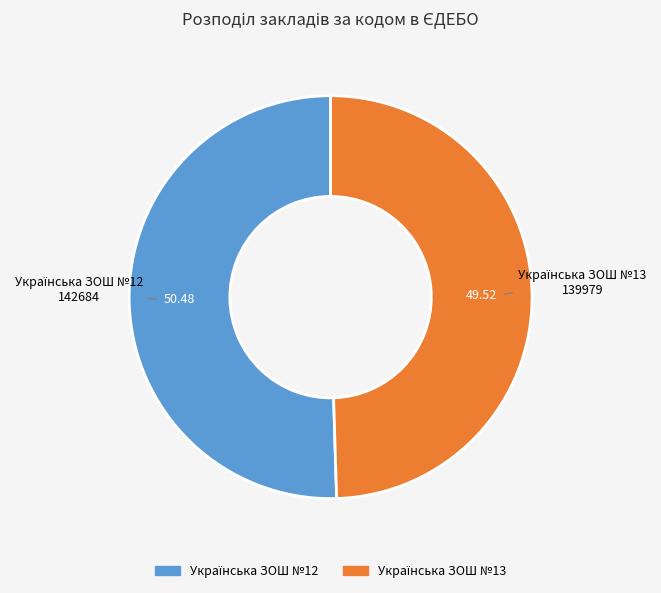

Is there a majority slice in this chart?

Yes